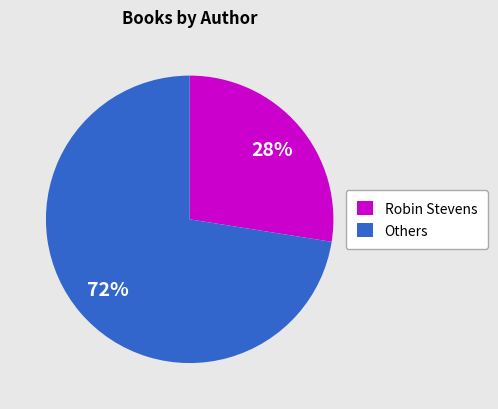

What is the ratio of the value at Others to the value at Robin Stevens?

2.6